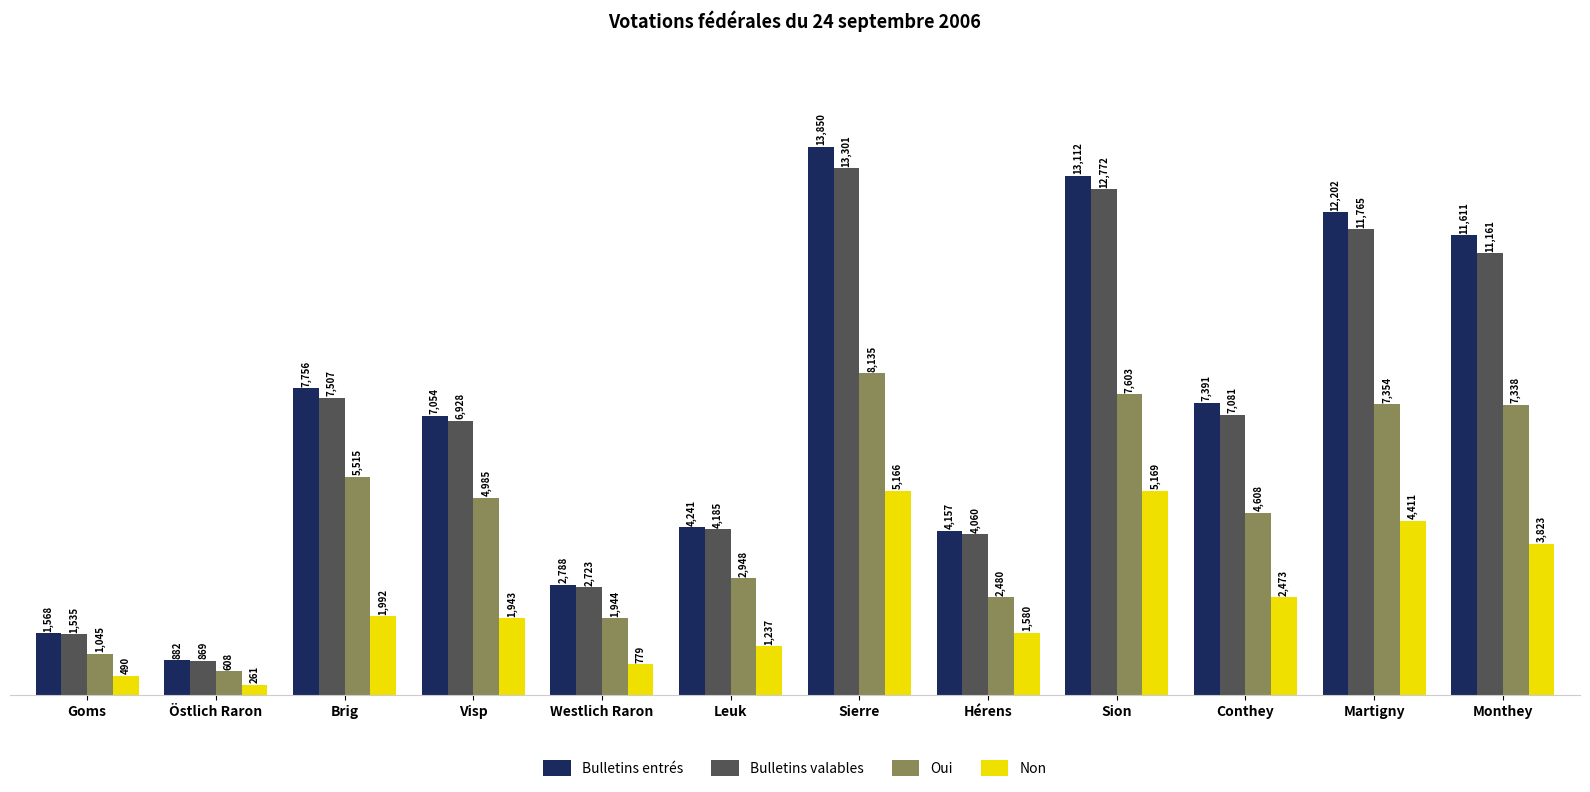

What is the value of the Bulletins valables bar at the 7th from the left?

13301